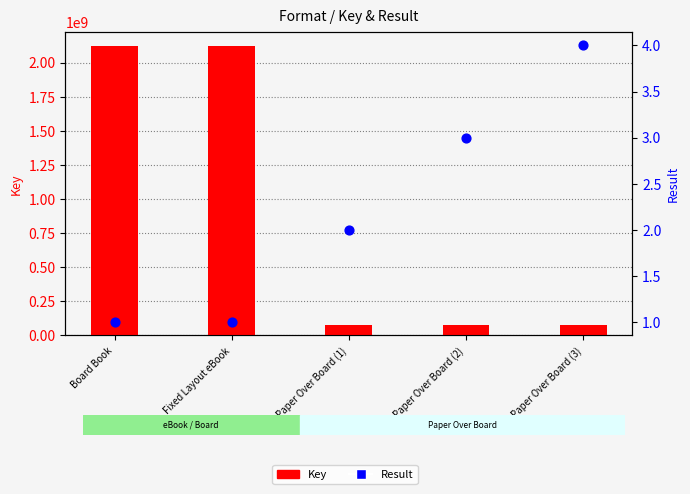

Which series has the largest total across all categories?

Key